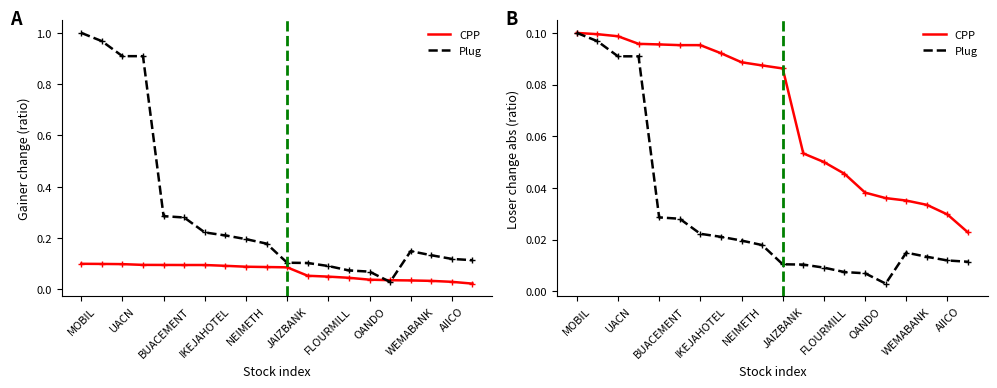

At OANDO, list the series in order from largest to smallest.

CPP, Plug